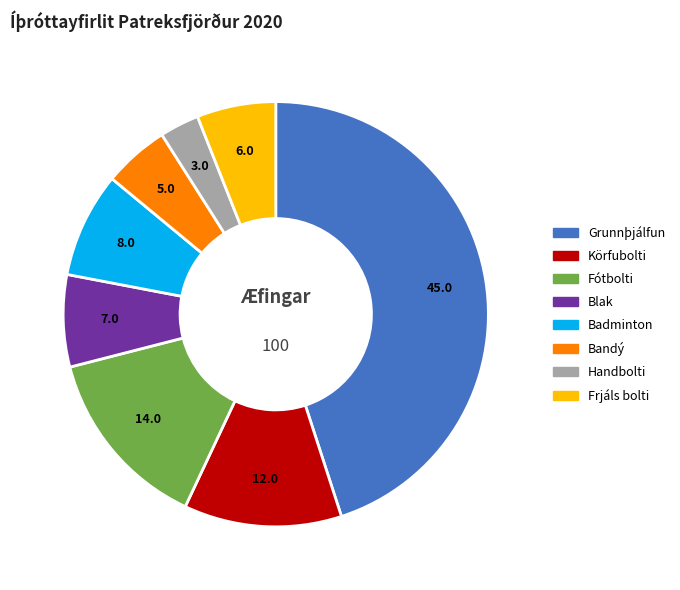

Does Fótbolti account for over 50% of the chart?

No